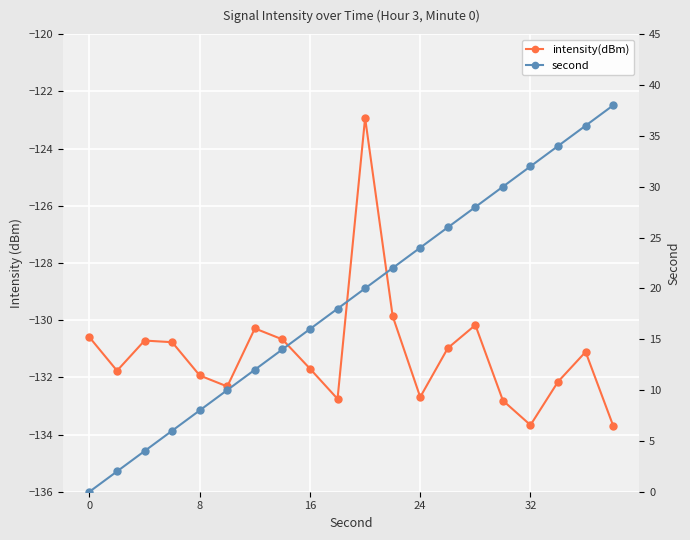

True or false: second and intensity(dBm) cross at least once.

False